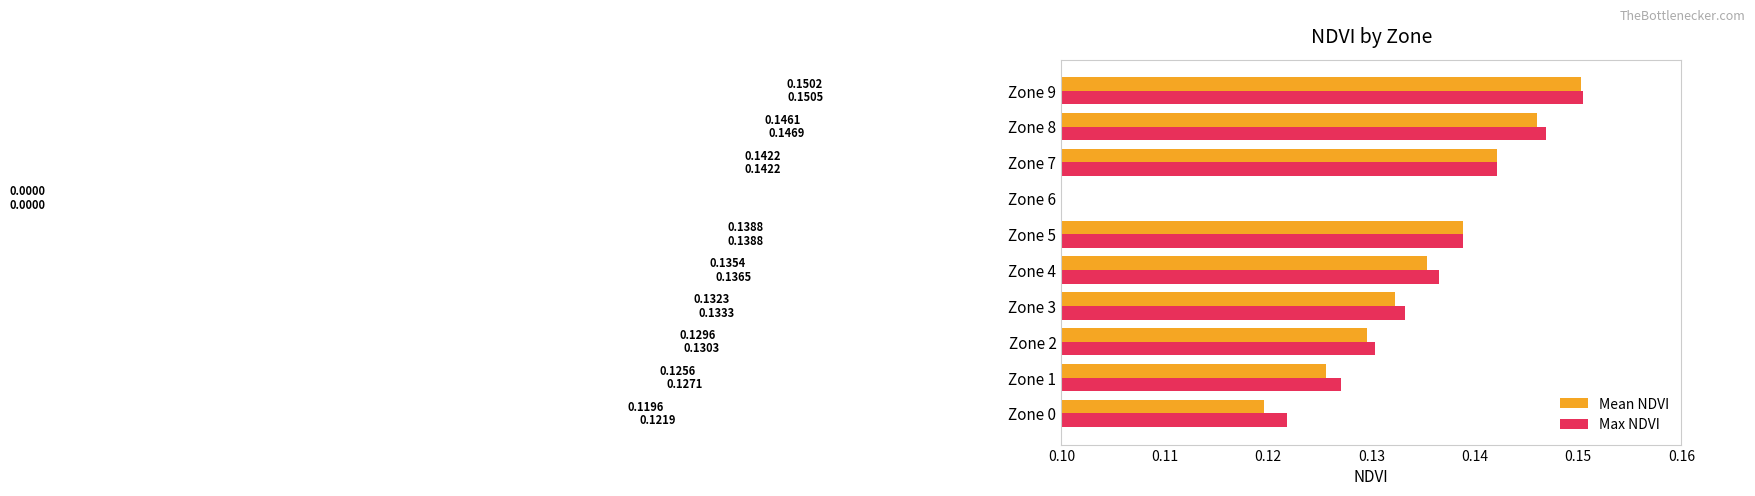

How many positive values does the Max NDVI series have?

9